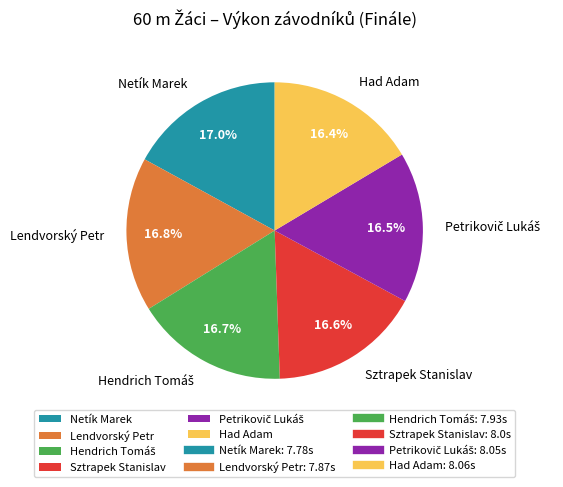

What percentage is NOT represented by Netík Marek?

83.0%